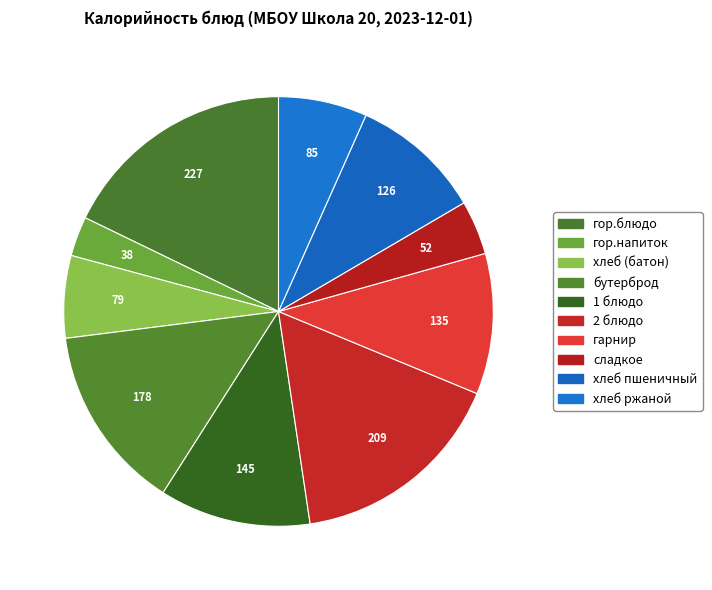

Combined, what portion of the pie is гор.блюдо and 1 блюдо?

29.2%